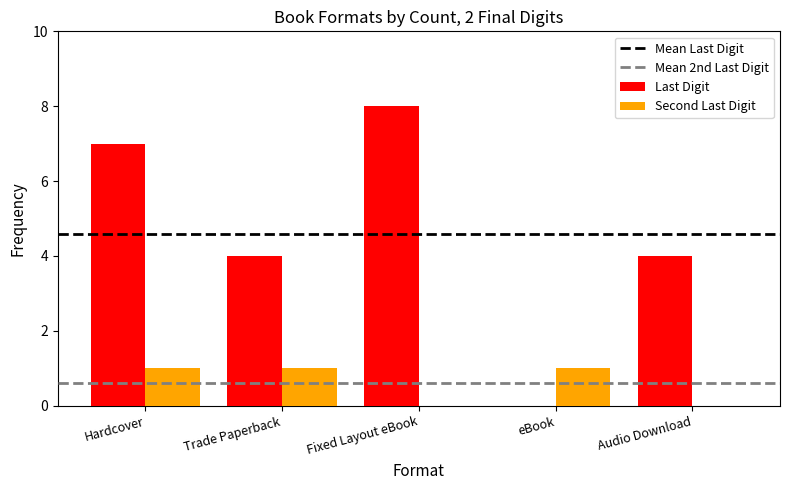

Which series changed the most between Fixed Layout eBook and eBook?

Last Digit